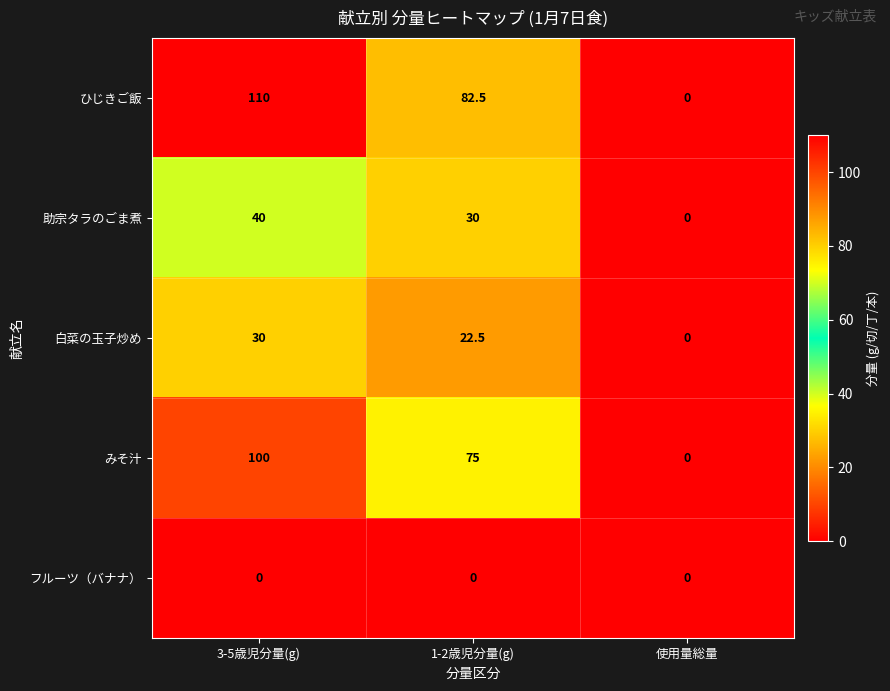

List the series in order of their peak value, highest first.

ひじきご飯, みそ汁, 助宗タラのごま煮, 白菜の玉子炒め, フルーツ（バナナ）